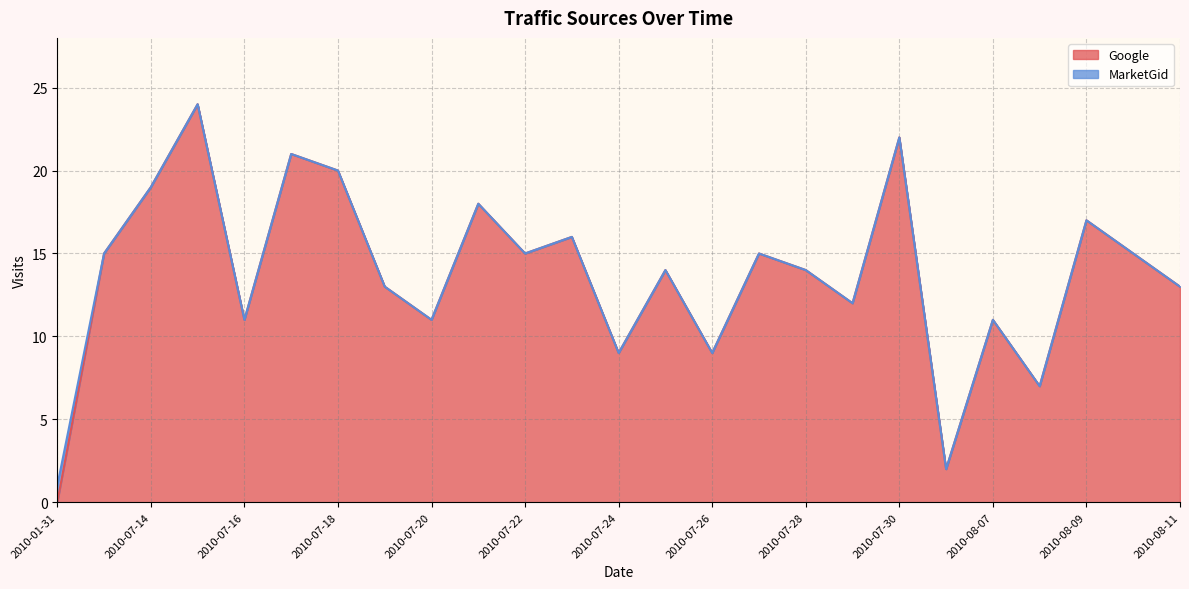

True or false: MarketGid has a value of -1 at 2010-08-11.

False